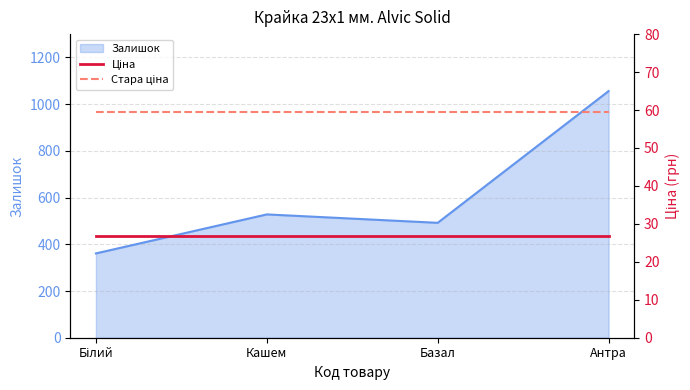

True or false: Ціна and Стара ціна cross at least once.

False